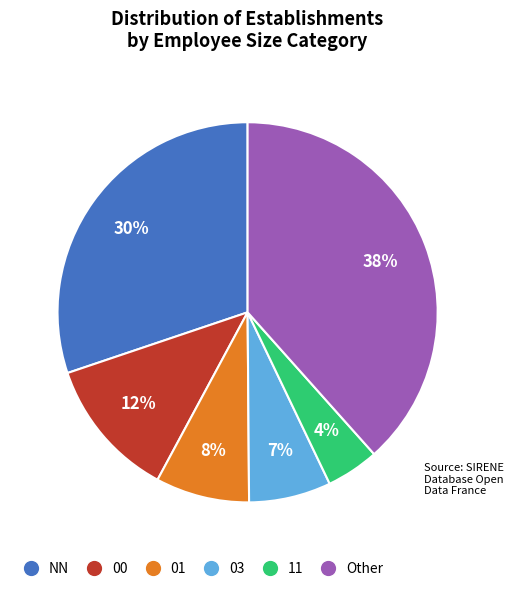

Count the number of slices in the pie.

6